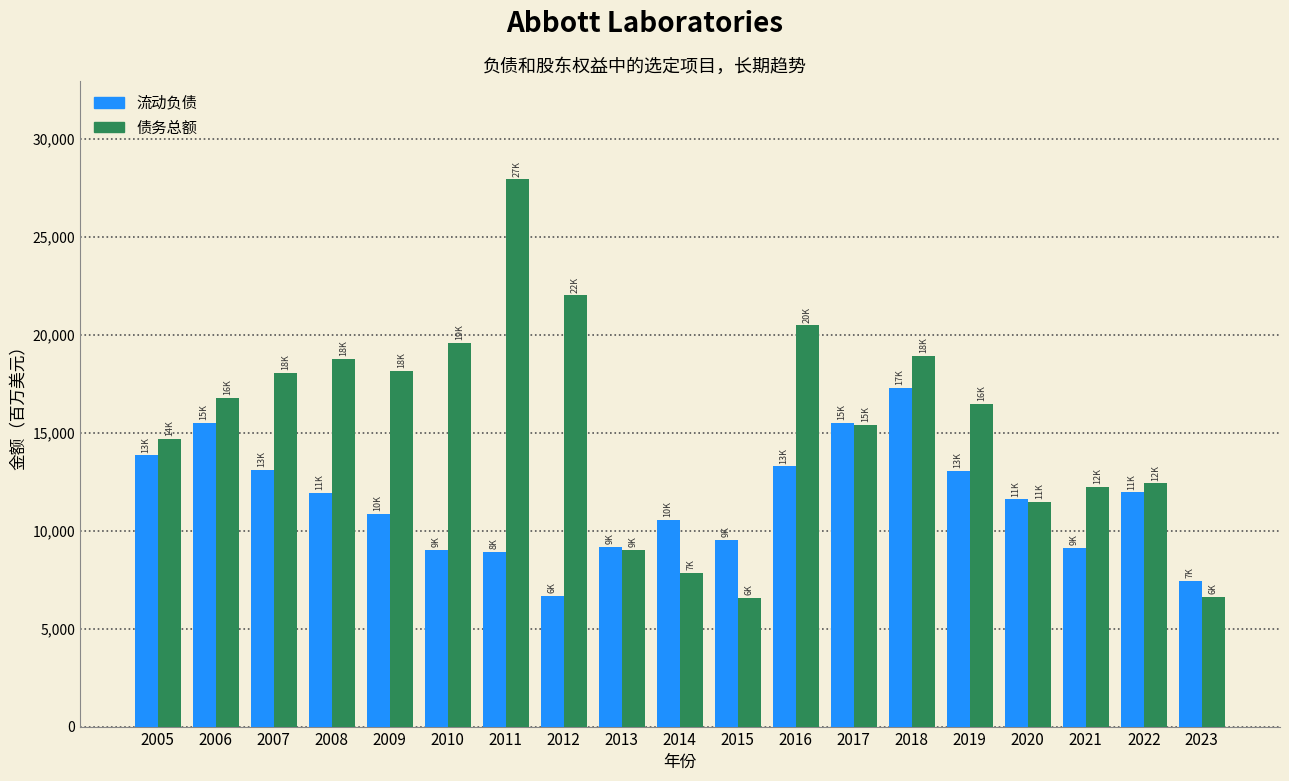

Rank the series by their maximum value, from lowest to highest.

流动负债, 债务总额